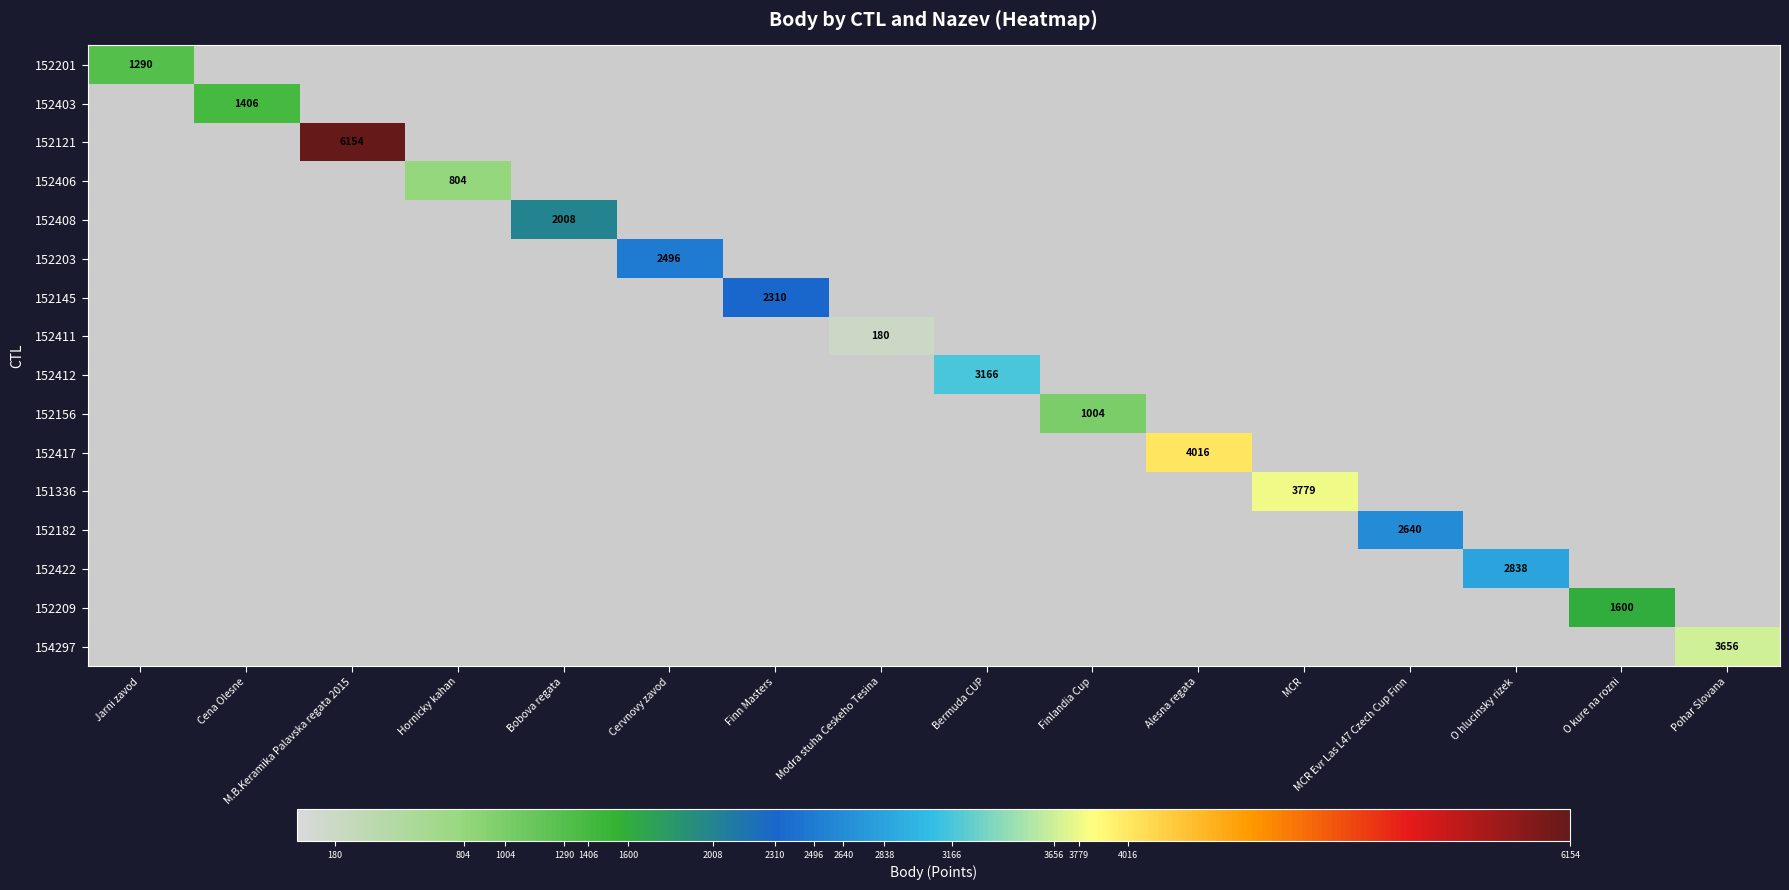

The value of 152182 at MCR Evr Las L47 Czech Cup Finn is 2640. True or false?

True